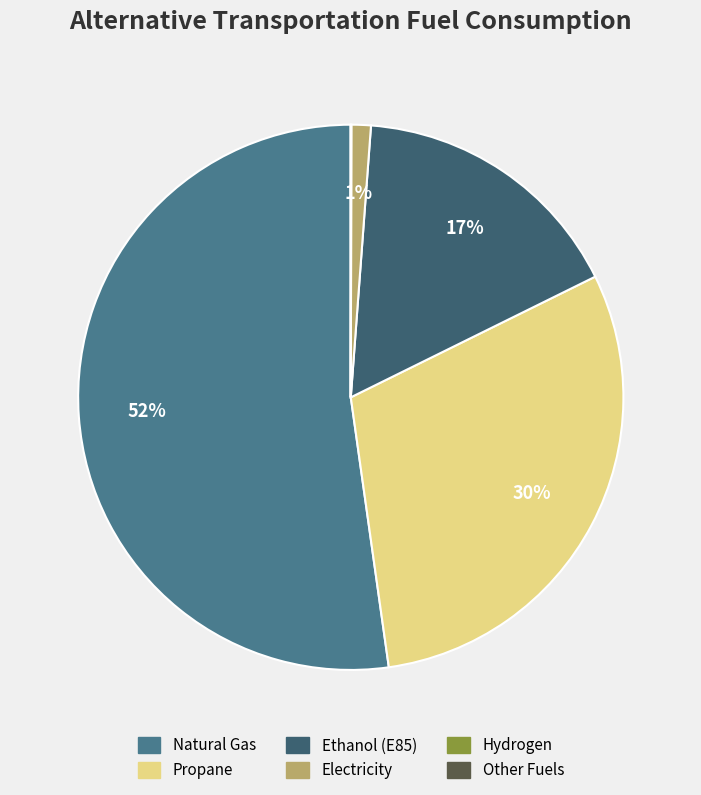

True or false: Propane accounts for 30% of the total.

True